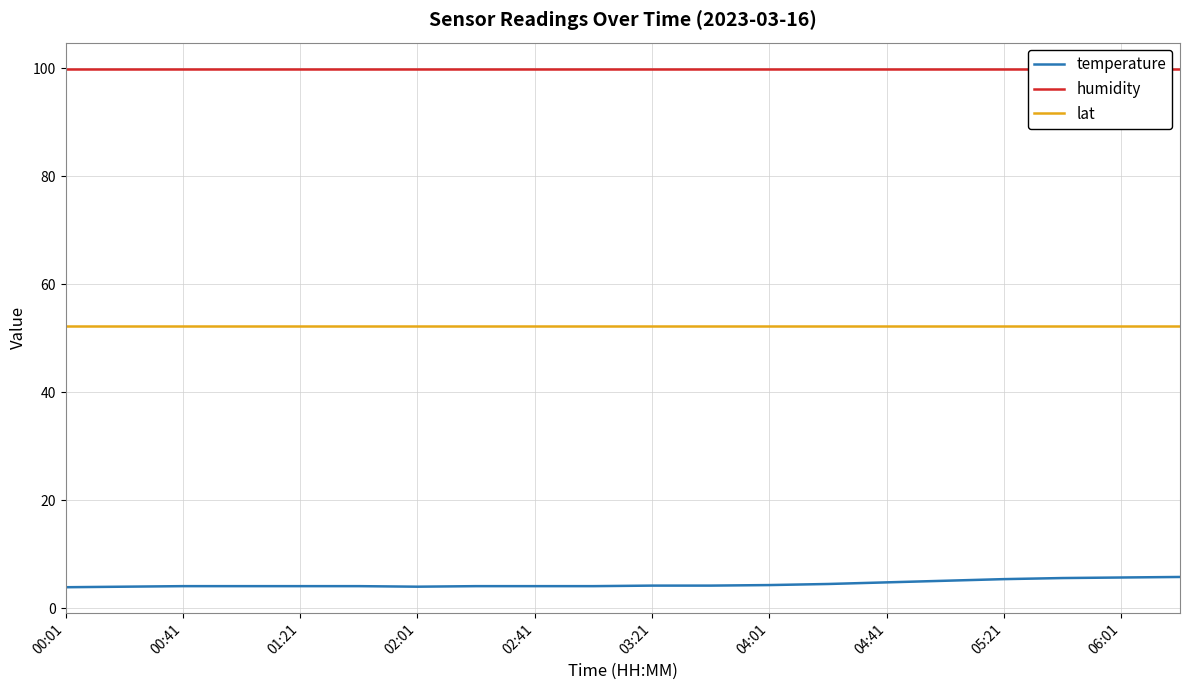

What is the lowest value of the temperature series?

3.9